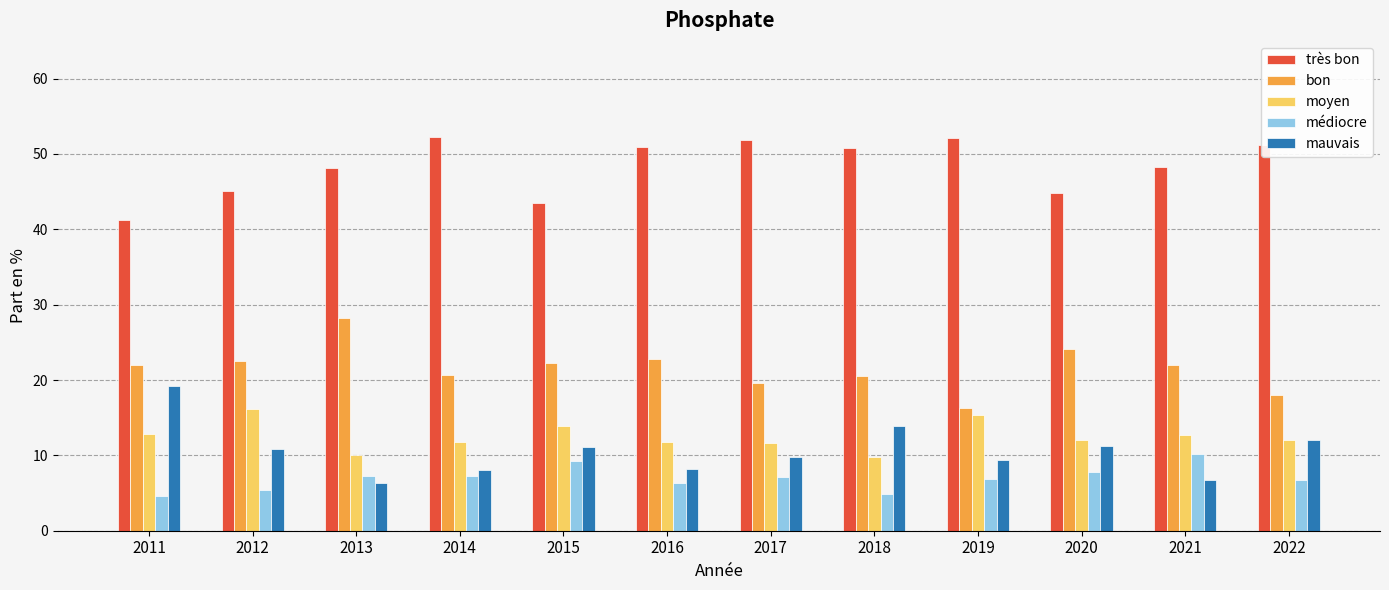

Rank the series at 2019 from highest to lowest value.

très bon, bon, moyen, mauvais, médiocre